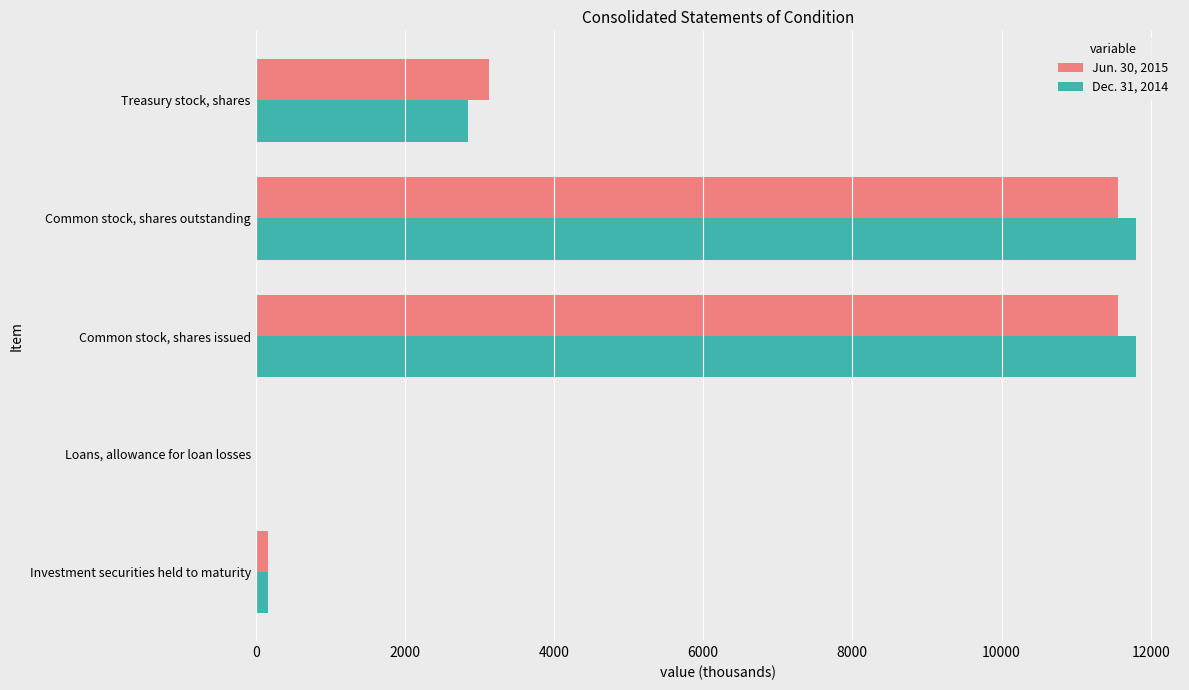

What is the total value across all series at Treasury stock, shares?

5974.3